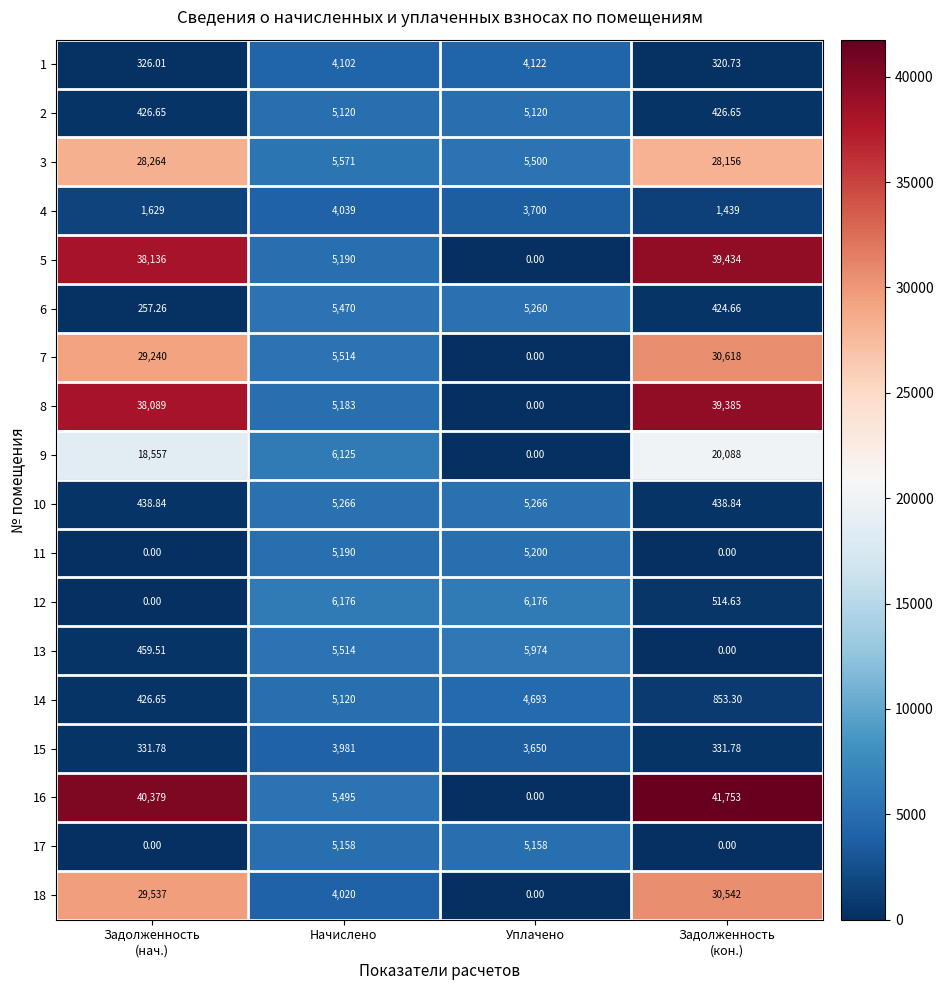

Where does the 6 series first go above 5260?

Начислено